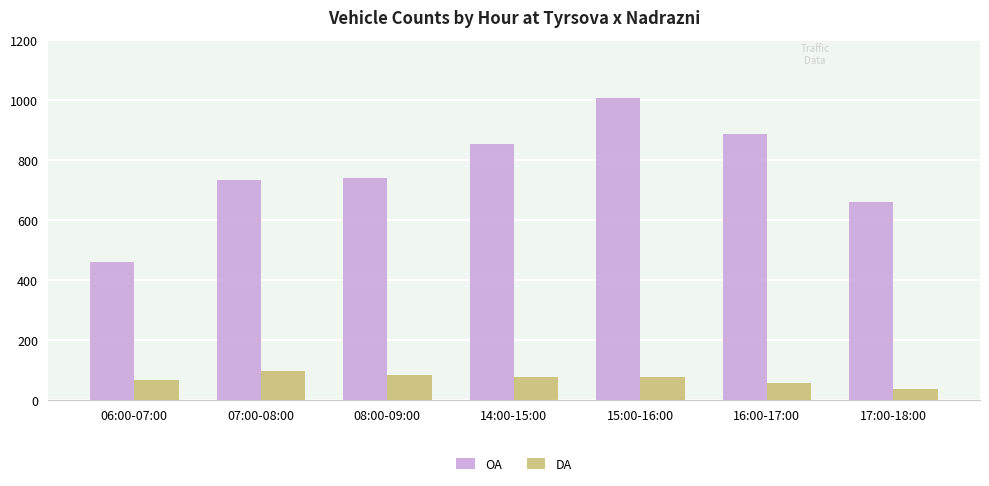

Which series has the widest spread of values?

OA